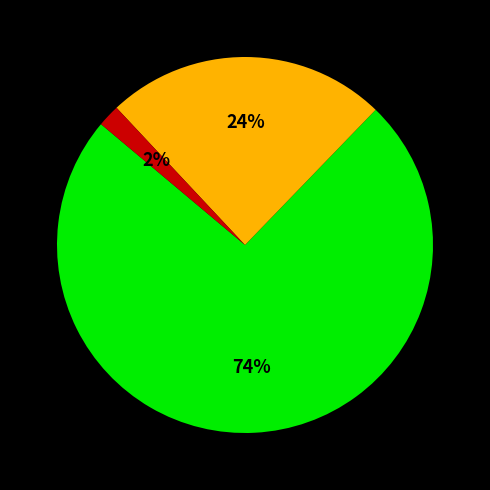

Does any single category account for the majority?

Yes